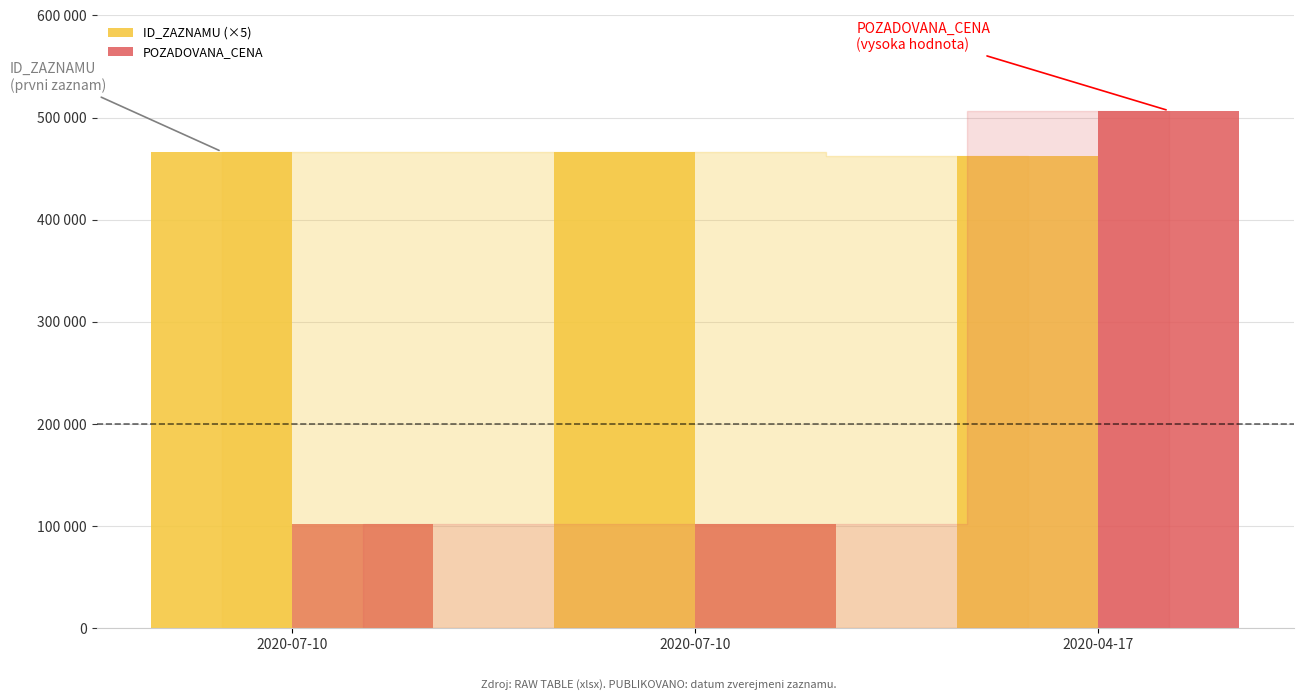

What is the average value of the POZADOVANA_CENA series?

236924